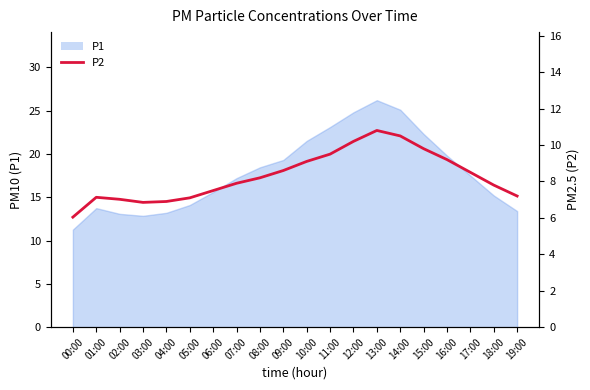

What is the sum of all values?

165.8